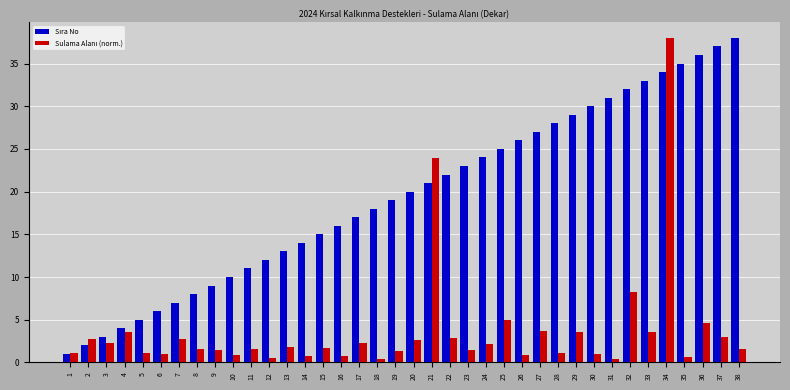

What is the spread (max minus min) of values at 34?

4.0